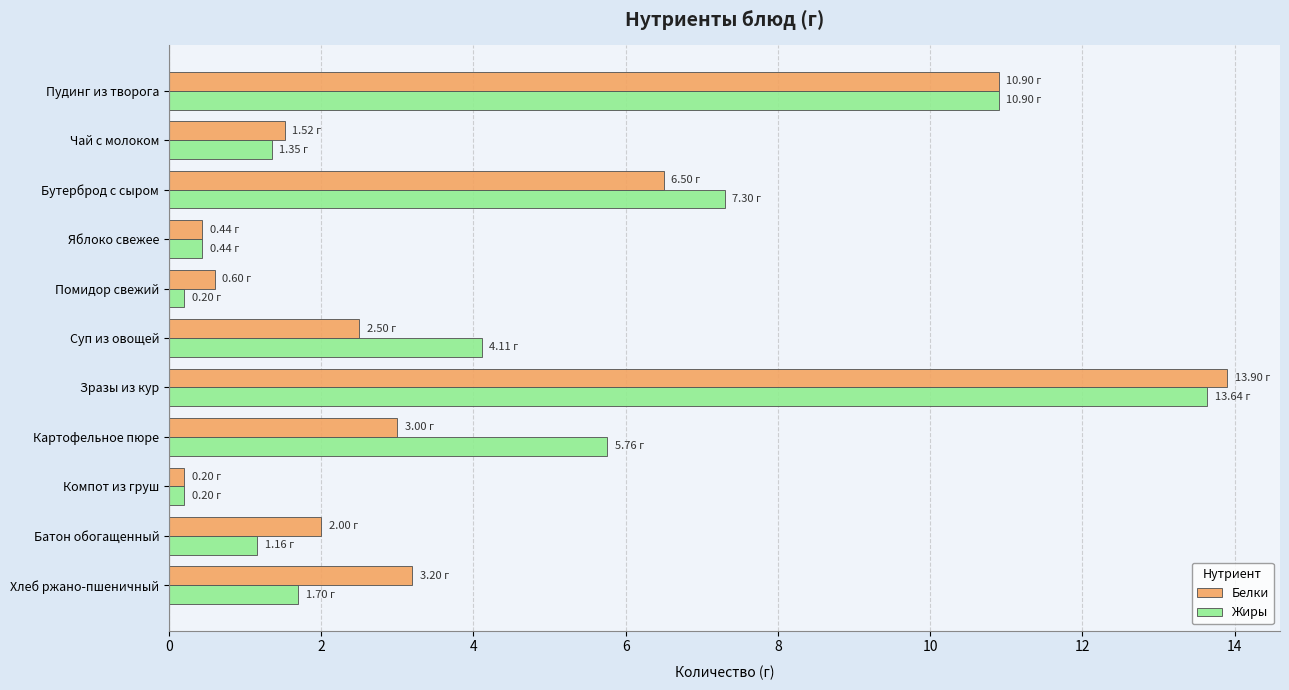

List the series in order of their peak value, highest first.

Белки, Жиры